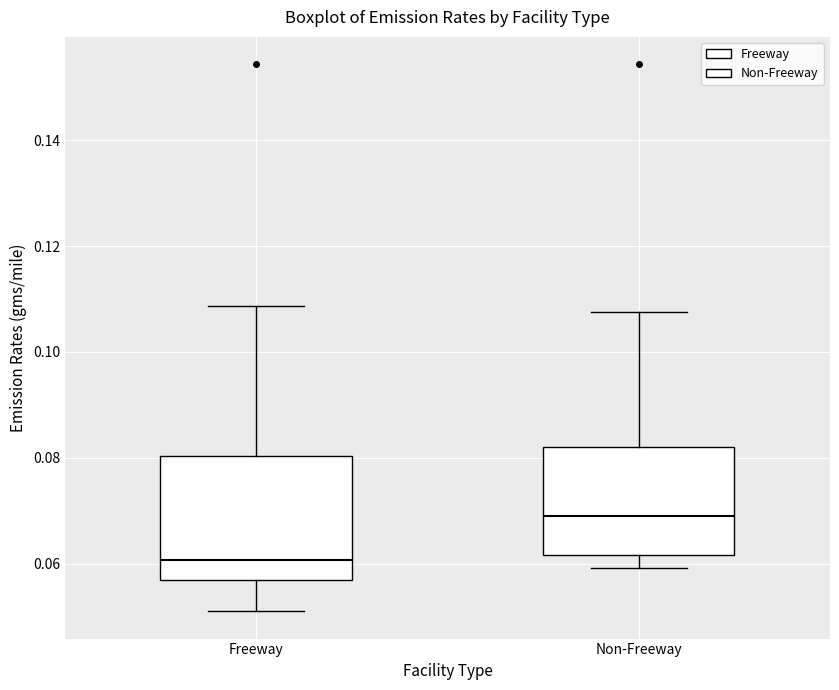

Where does the median line of the box for Non-Freeway sit on the y-axis? The values are not printed on the chart, so give them approximately, as read against the axis.

0.070